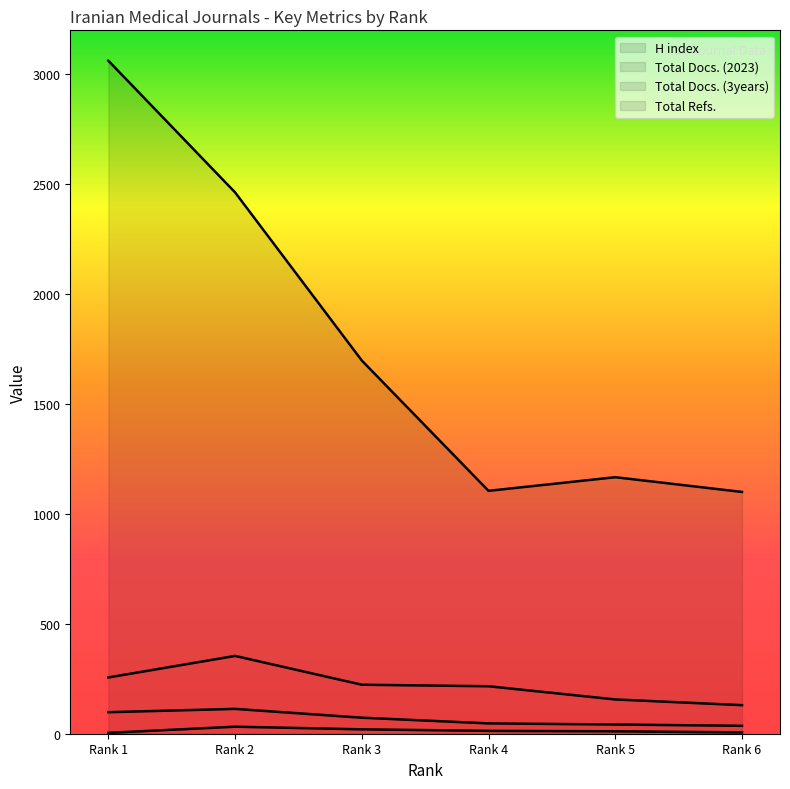

How many interior local peaks does the Total Docs. (2023) series have?

1